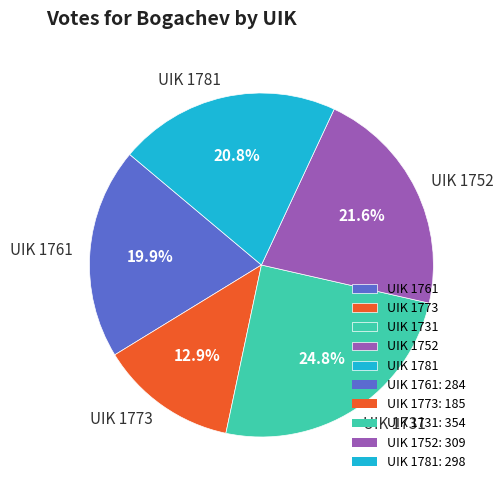

Which slice is the largest?

UIK 1731